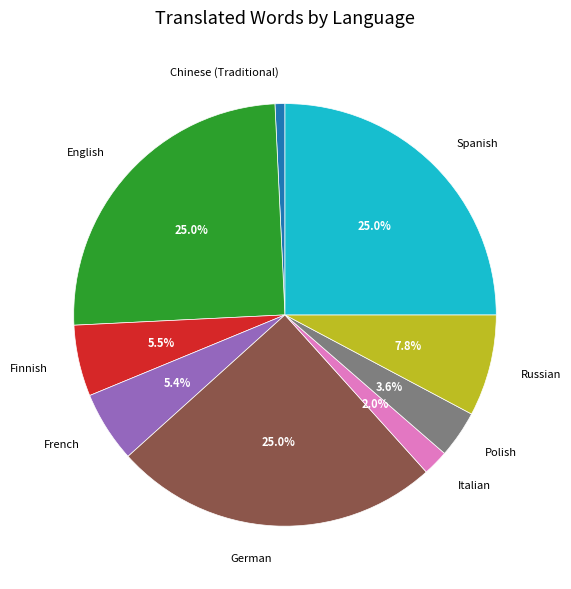

Approximately how many times larger is the value at English compared to Russian?

3.2